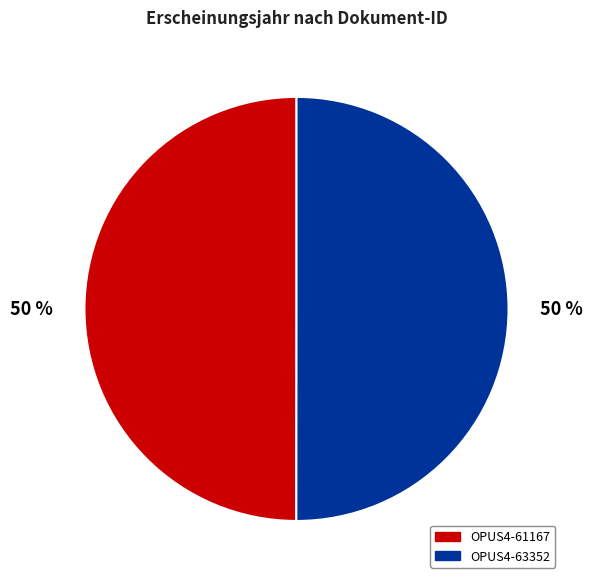

Is the sum of OPUS4-61167 and OPUS4-63352 greater than half?

Yes